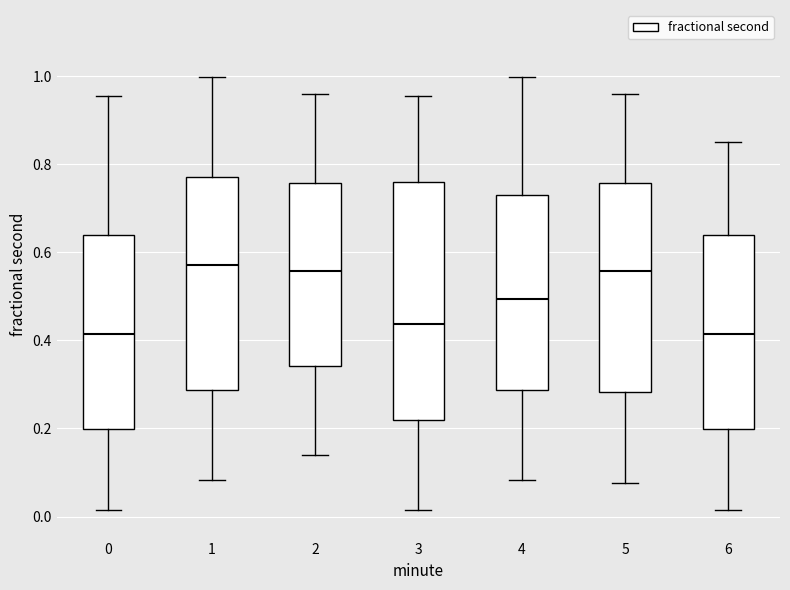

Reading left to right, read every box against the y-axis: the position of its median line, the range the box covers, and the ends of its whiskers. The values are not printed on the chart, so give them approximately, as read against the axis.

0: median 0.42, box 0.20 to 0.64, whiskers 0.02 to 0.96
1: median 0.58, box 0.28 to 0.78, whiskers 0.08 to 1.00
2: median 0.56, box 0.34 to 0.76, whiskers 0.14 to 0.96
3: median 0.44, box 0.22 to 0.76, whiskers 0.02 to 0.96
4: median 0.50, box 0.28 to 0.72, whiskers 0.08 to 1.00
5: median 0.56, box 0.28 to 0.76, whiskers 0.08 to 0.96
6: median 0.42, box 0.20 to 0.64, whiskers 0.02 to 0.84